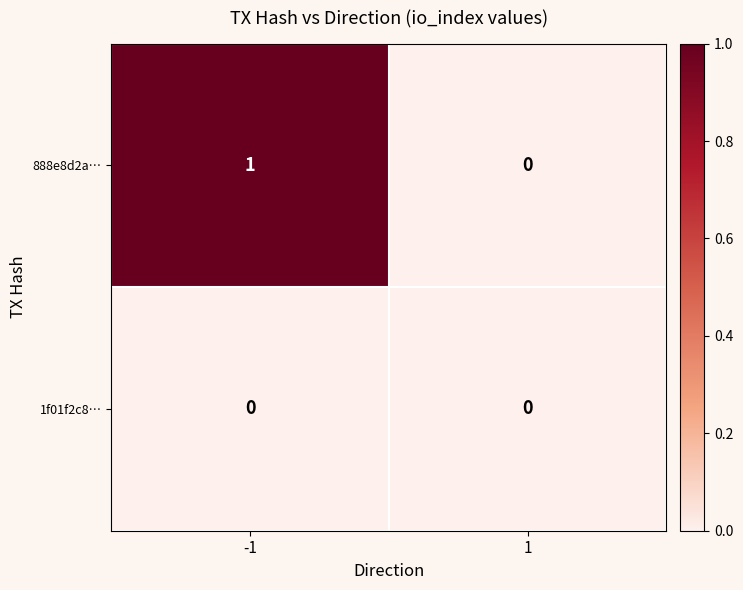

How many distinct data groups are displayed?

2